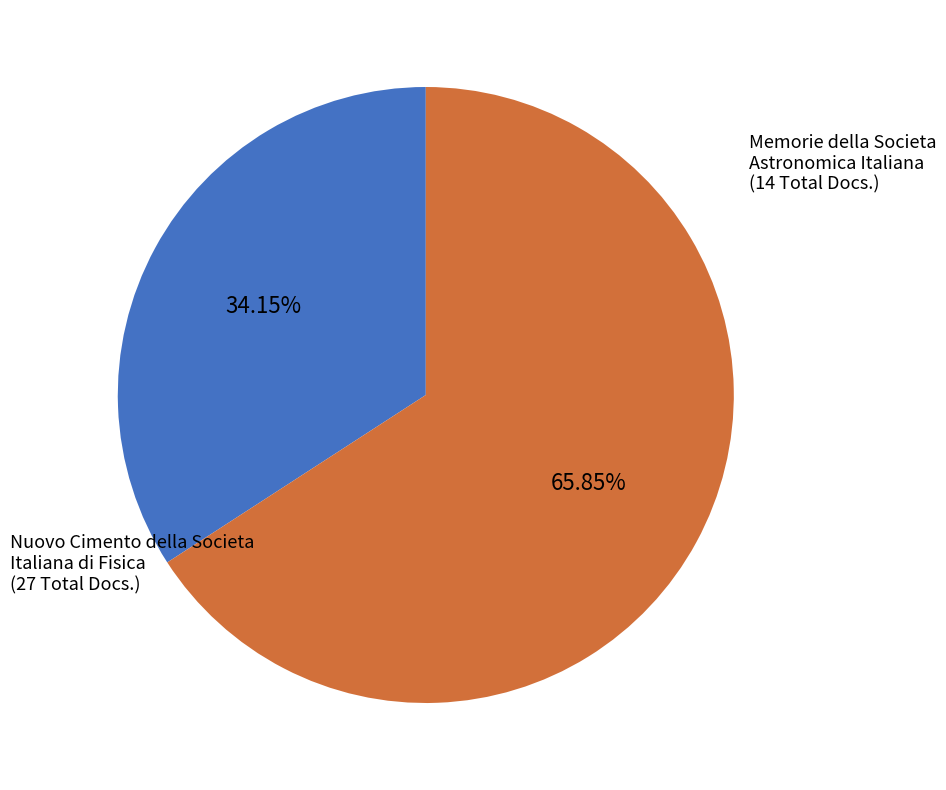

Is there a majority slice in this chart?

Yes